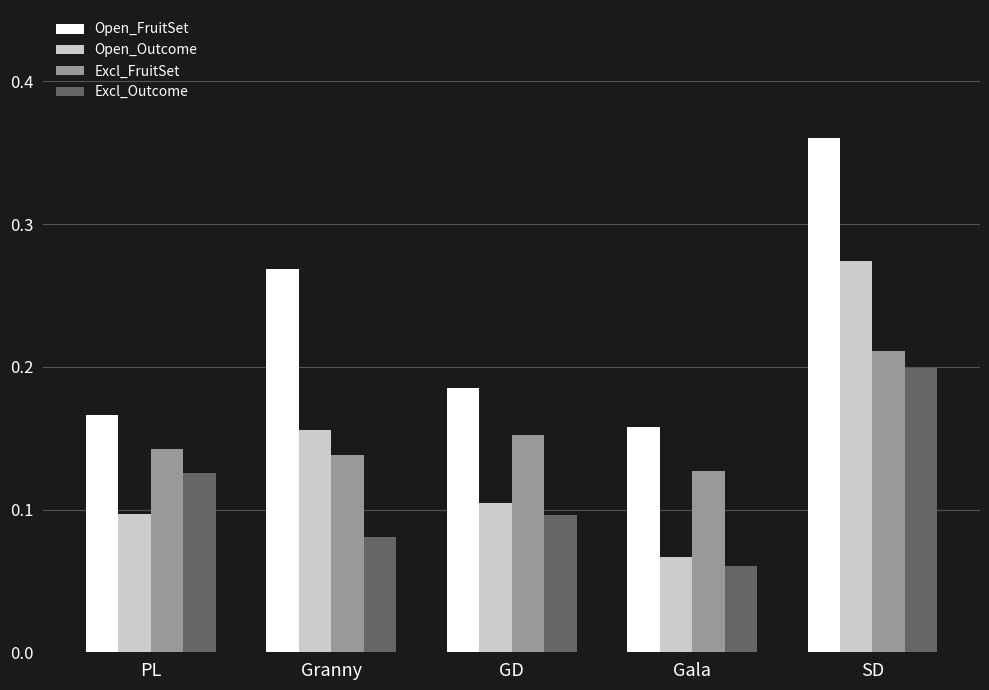

Which series changed the most between Gala and SD?

Open_Outcome